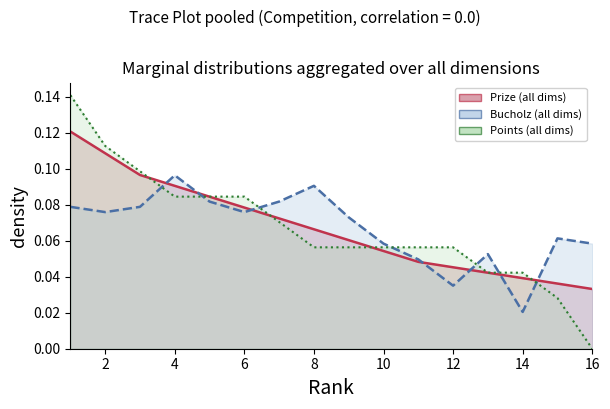

True or false: Bucholz and Prize cross at least once.

True